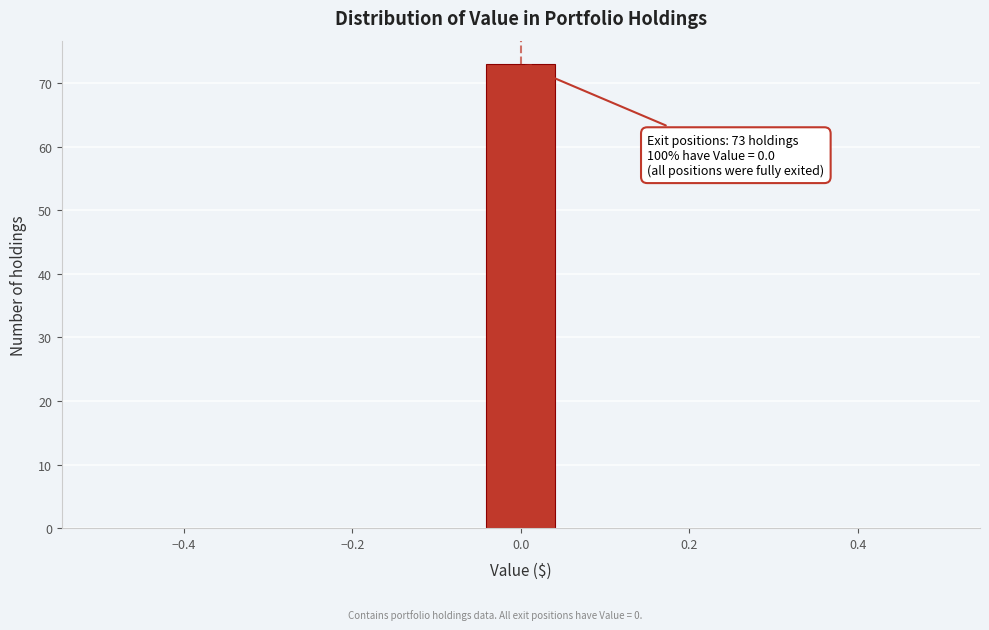

Over which range of the x-axis is the bar tallest?

-0.04 to 0.04